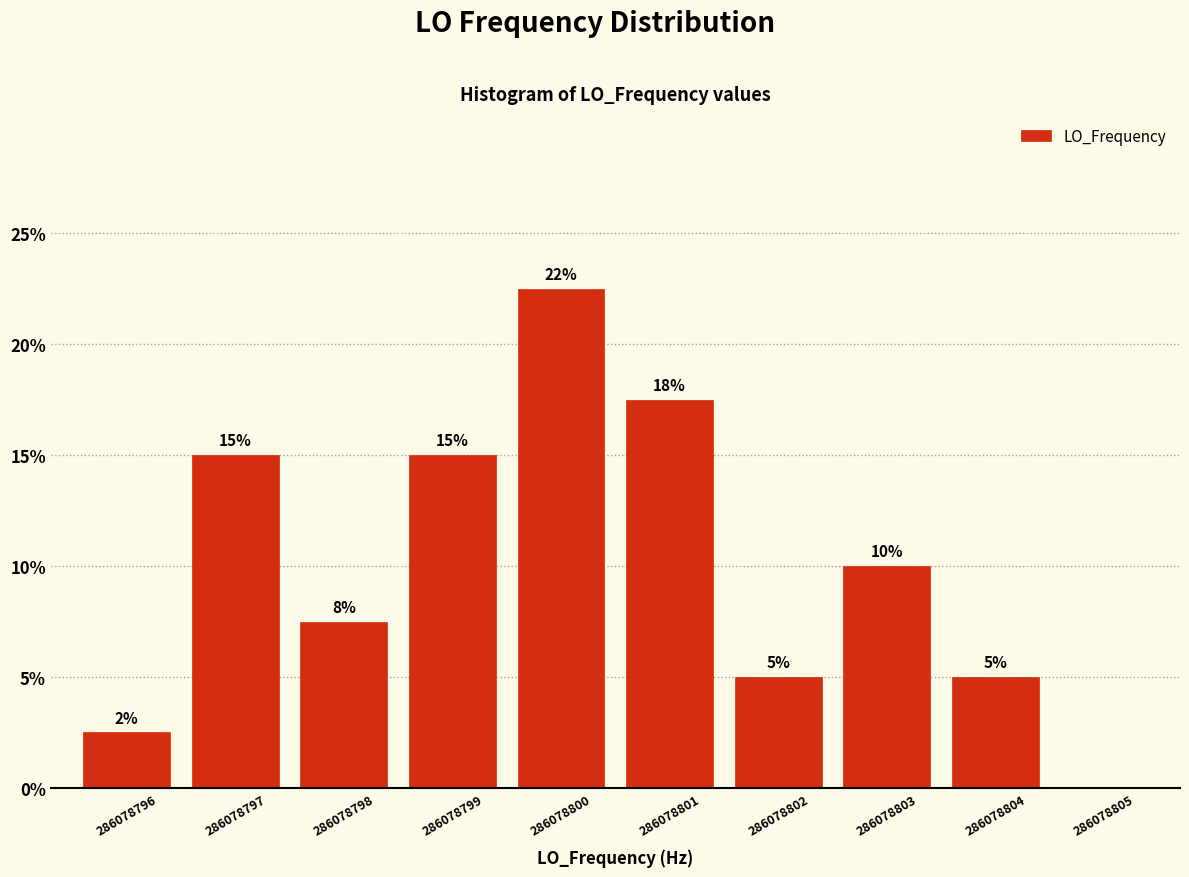

True or false: the data shows 5.0 at 286078802.

True